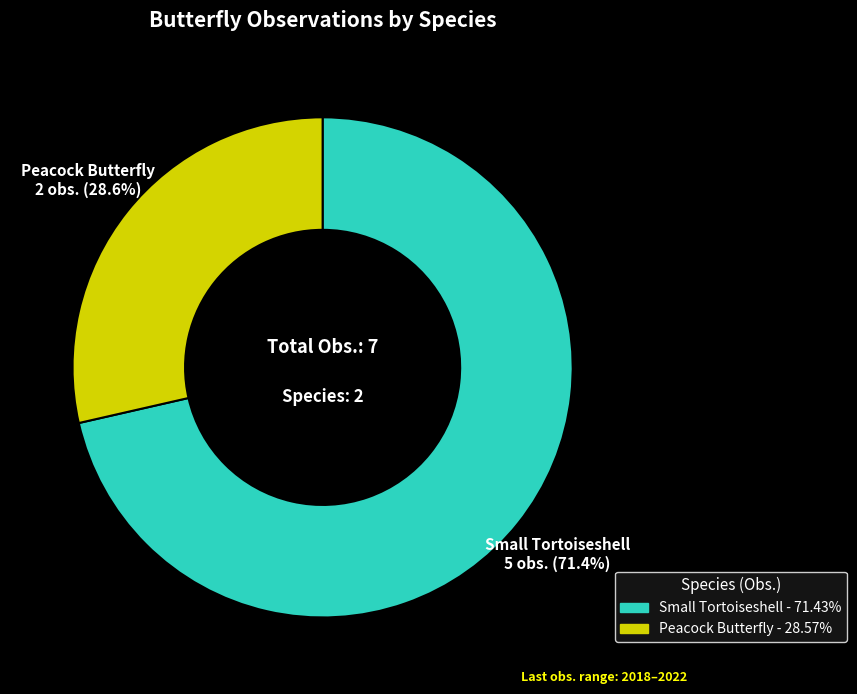

Does any single category account for the majority?

Yes